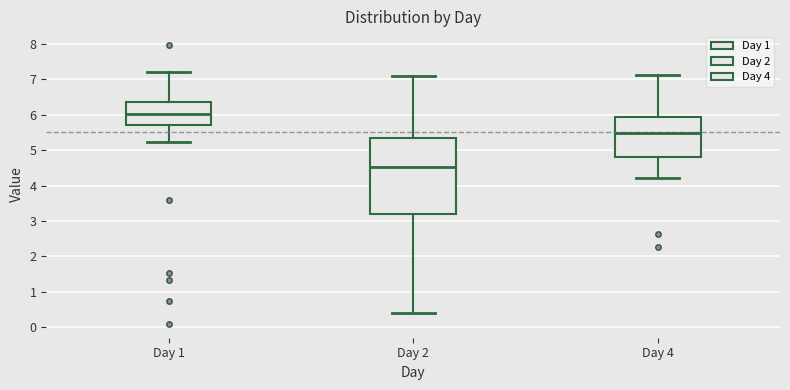

Which box's median line is the lowest?

Day 2